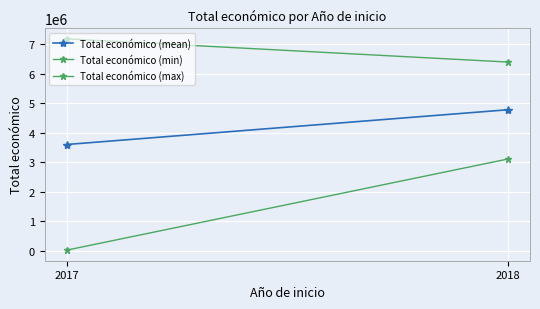

What is the sum of the Total económico (max) values at 2017 and 2018?

13588928.0